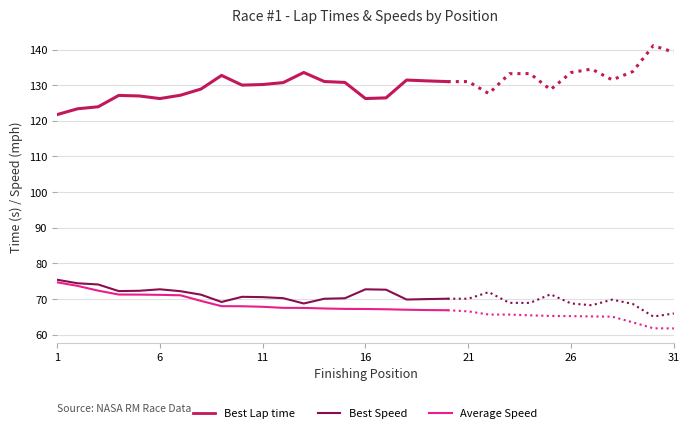

At which label does Average Speed reach its peak?

1